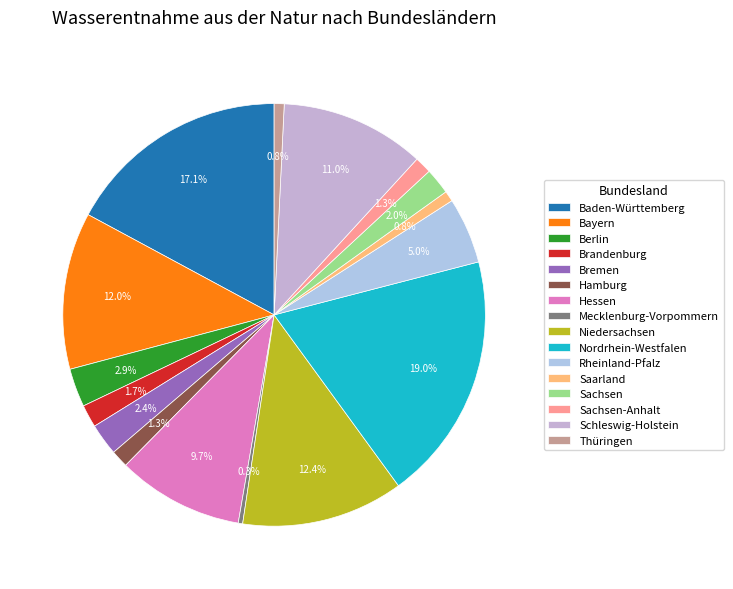

How many segments does this pie chart have?

16